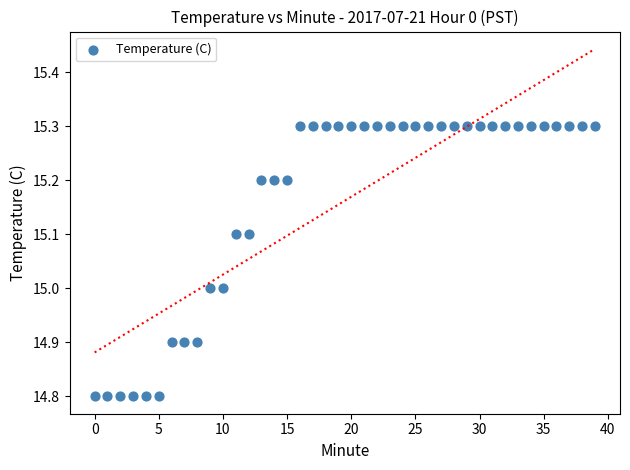

What is the range of Y values (max minus min)?

0.5